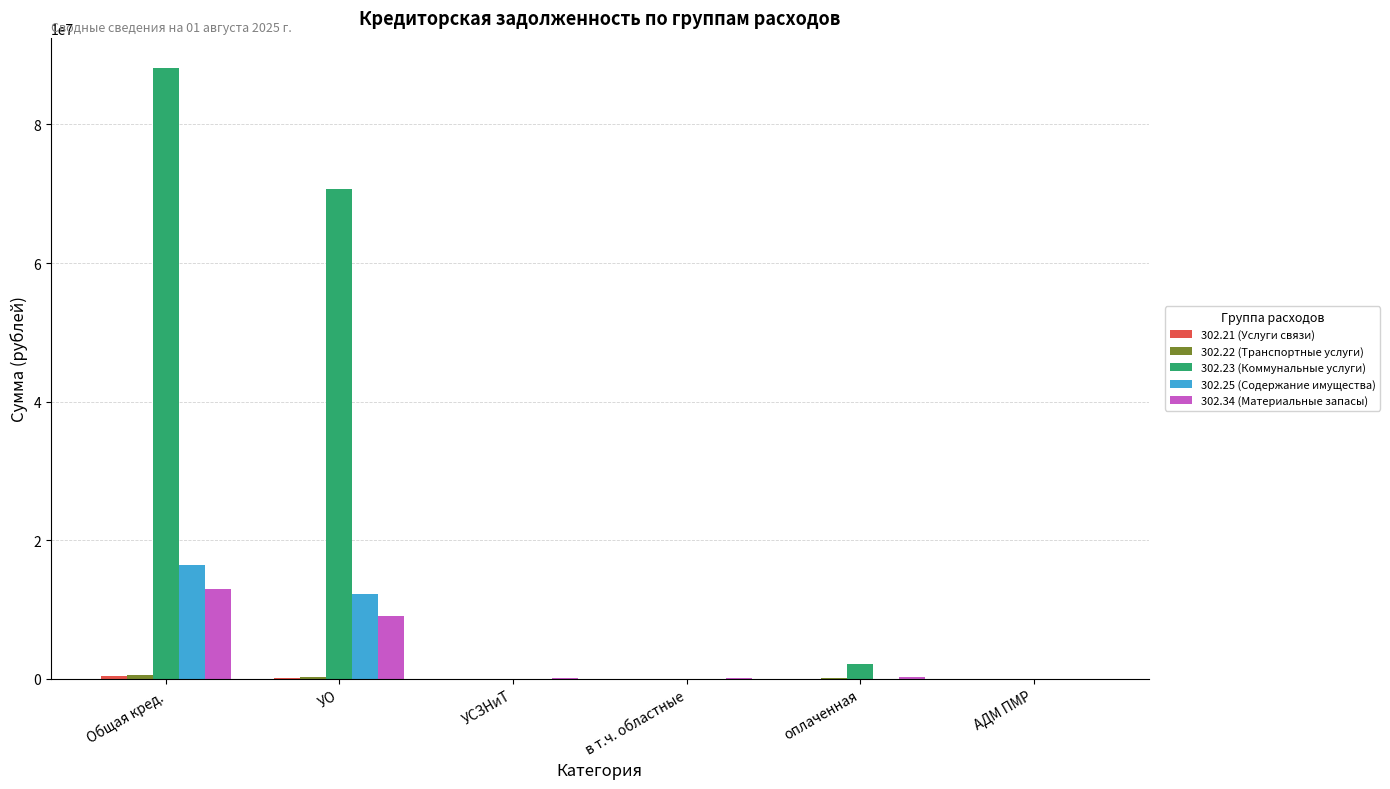

The 302.34 (Материальные запасы) series shows 13043397.9 at Общая кред.. True or false?

True